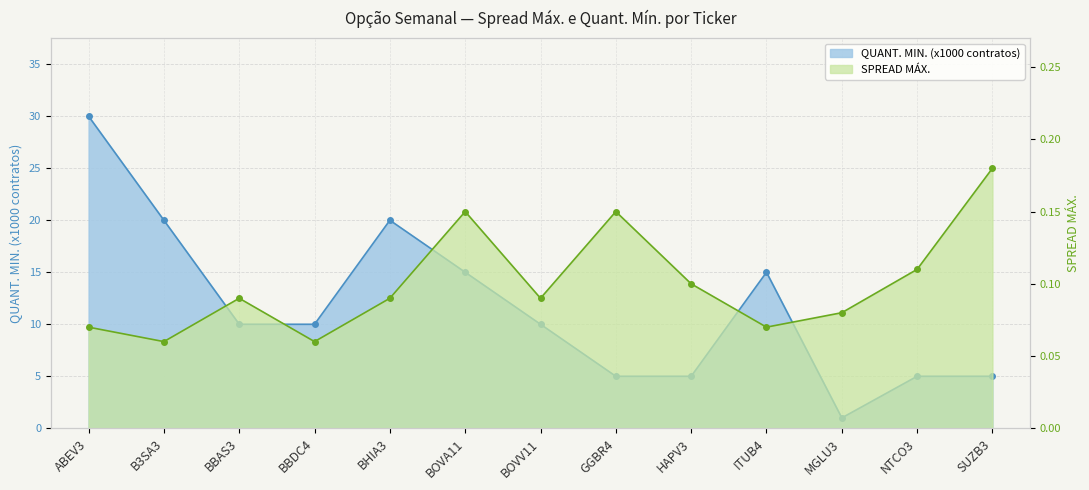

Which series has the largest total across all categories?

QUANT. MIN. (x1000)